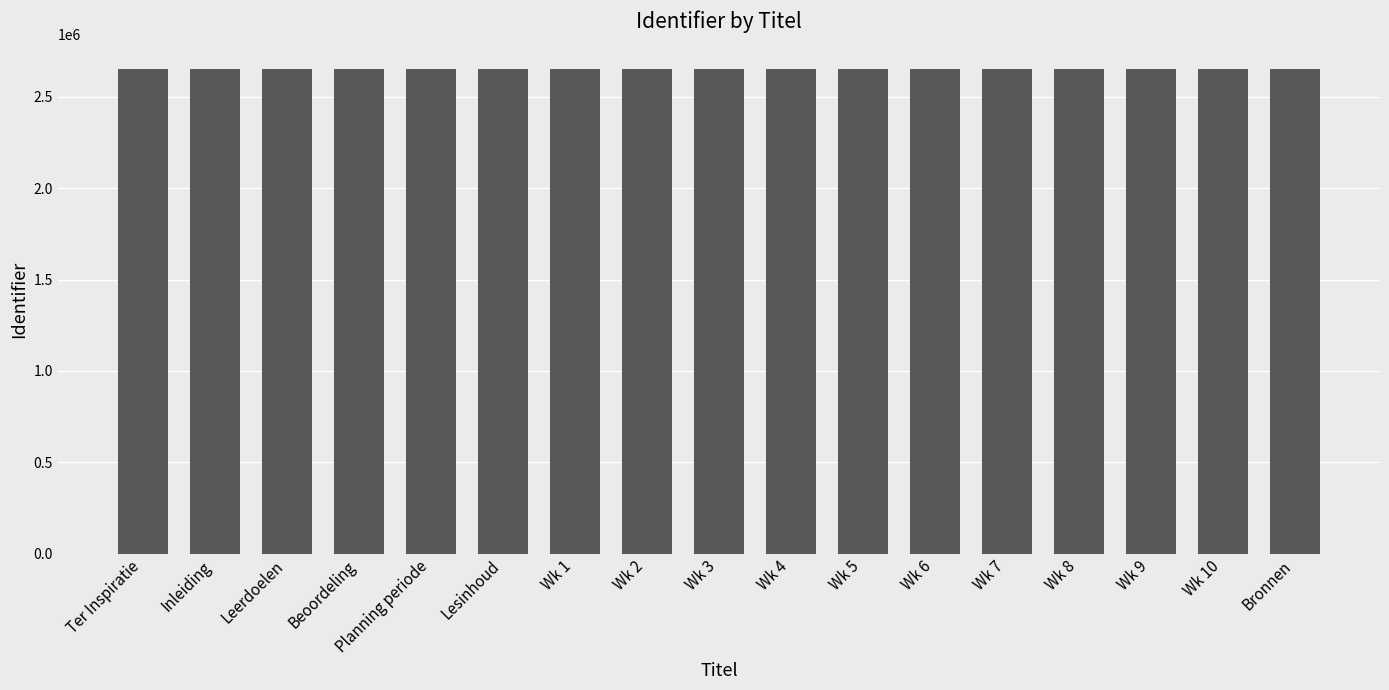

What is the difference between the values at Wk 10 and Wk 2?

8